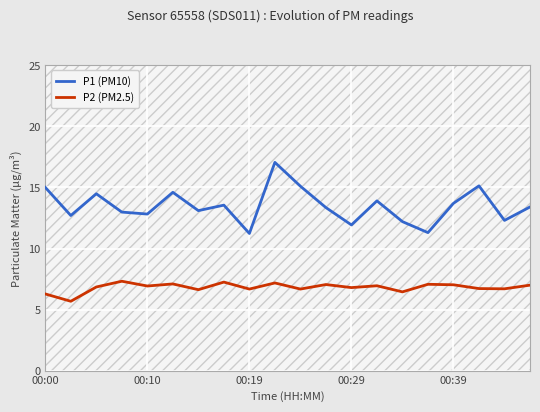

How many lines are shown in the chart?

2